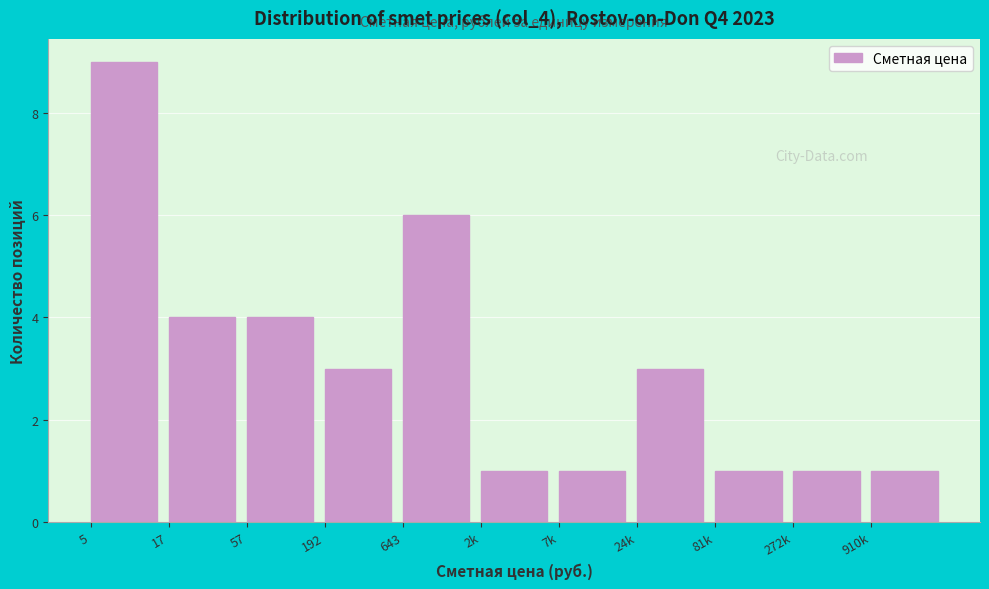

Reading left to right, transcribe all the data shown in this chart.

9	4	4	3	6	1	1	3	1	1	1